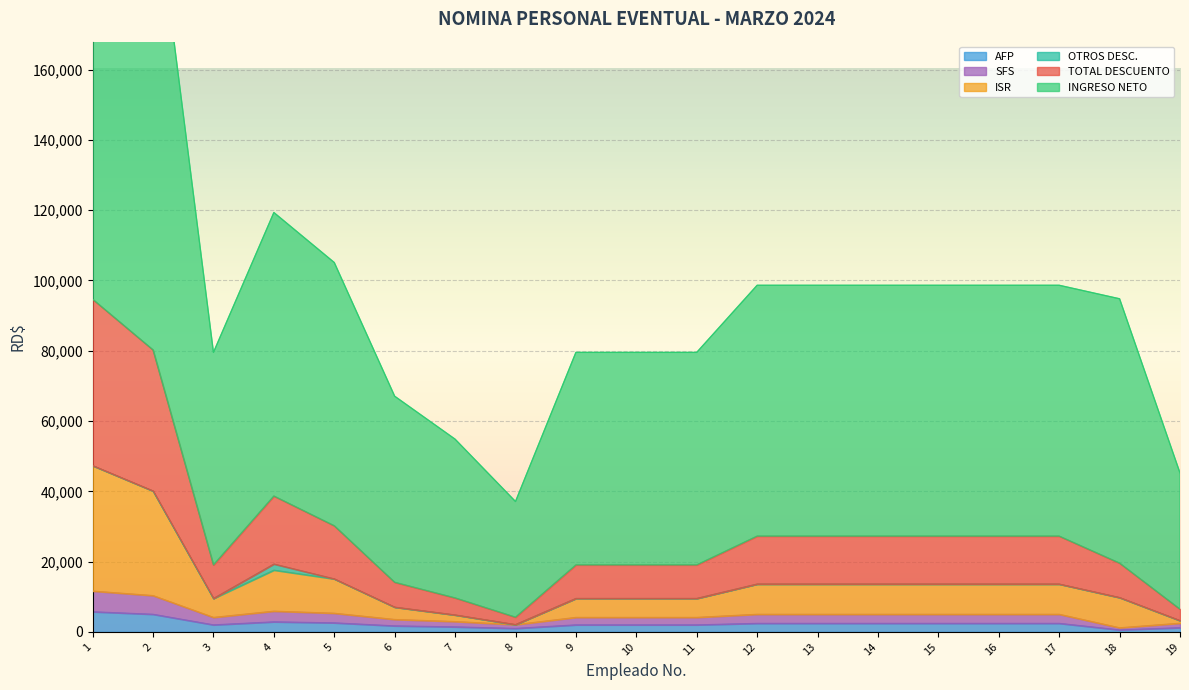

In AFP, how many points are lower than both neighbors (excluding endpoints)?

3